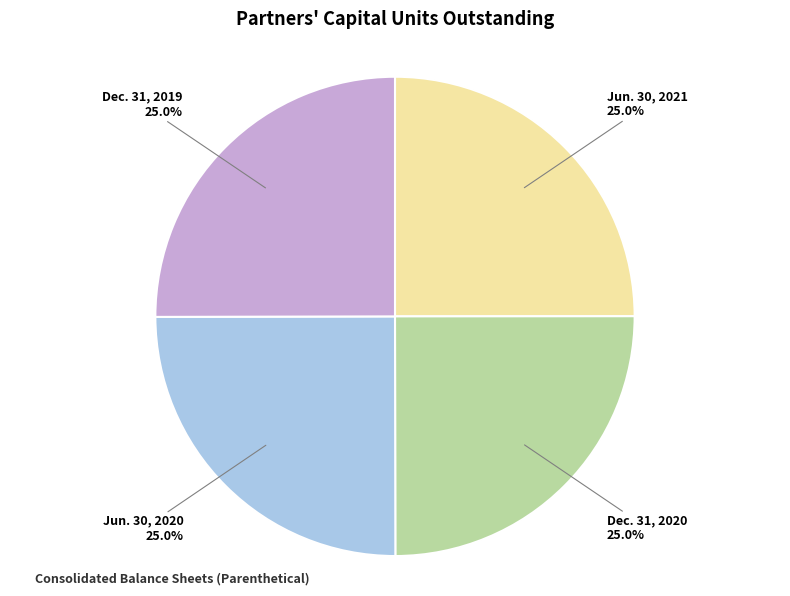

To the nearest percent, what portion does Dec. 31, 2019 represent?

25%